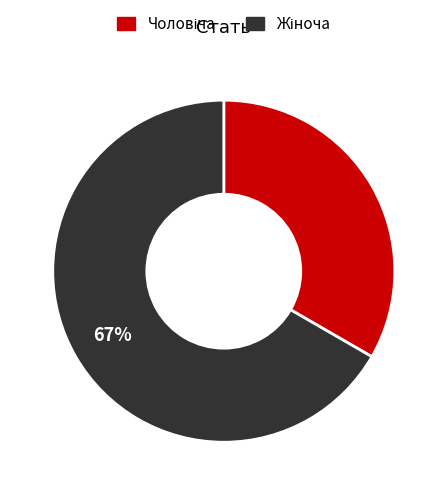

To the nearest percent, what is the average slice percentage?

50%